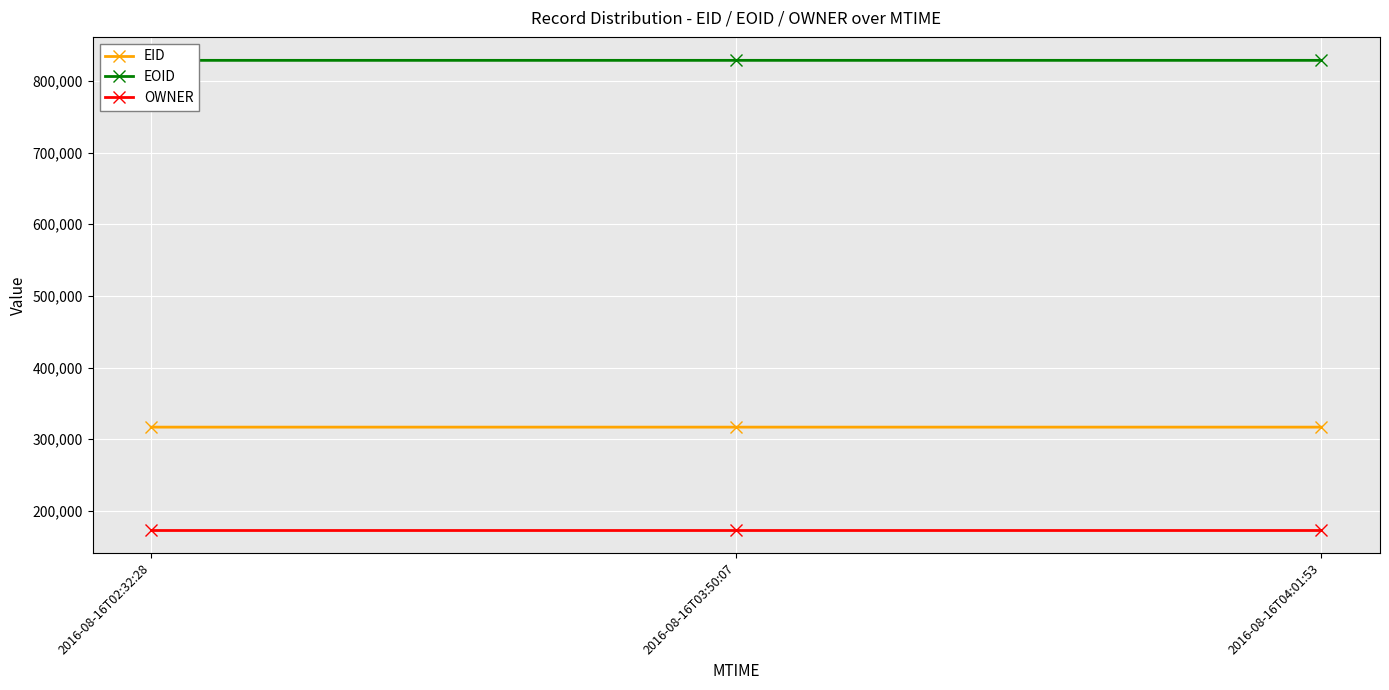

What is the sum of all OWNER values?

521796